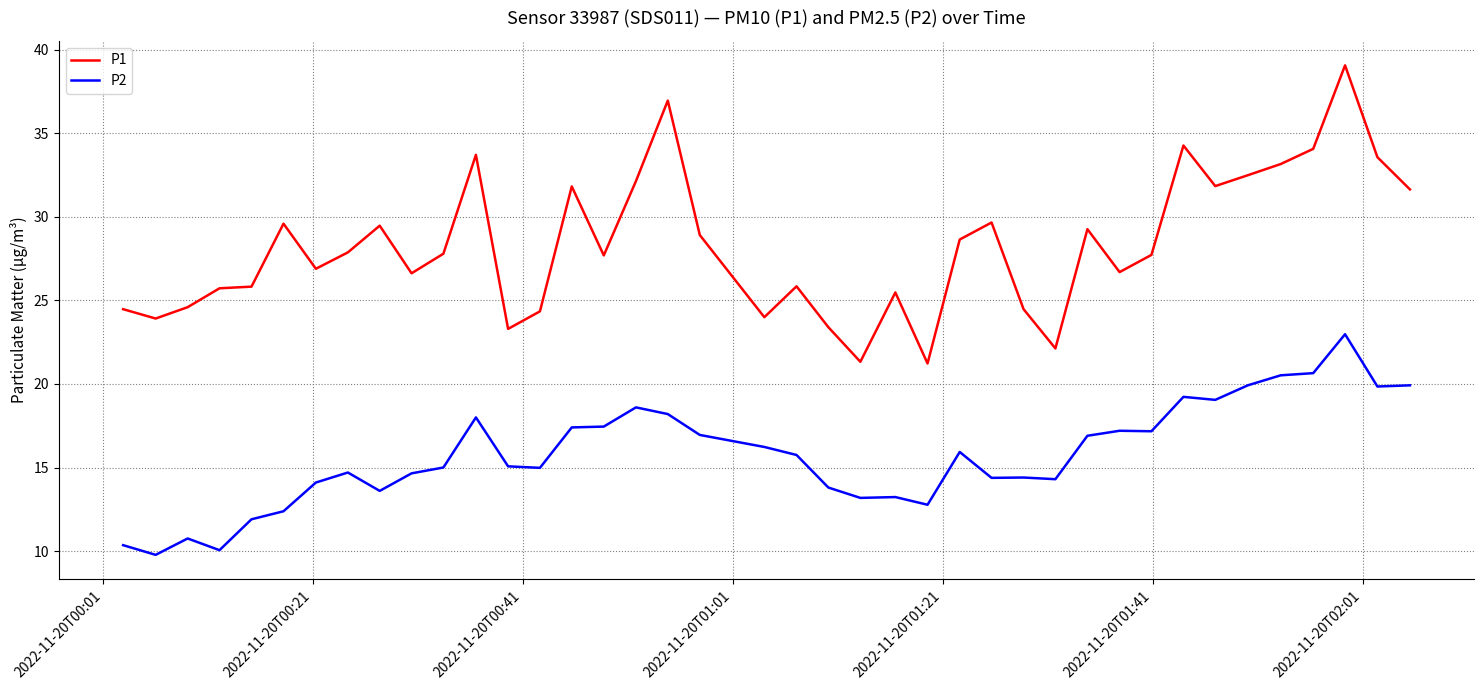

List the series in order of their peak value, highest first.

P1, P2